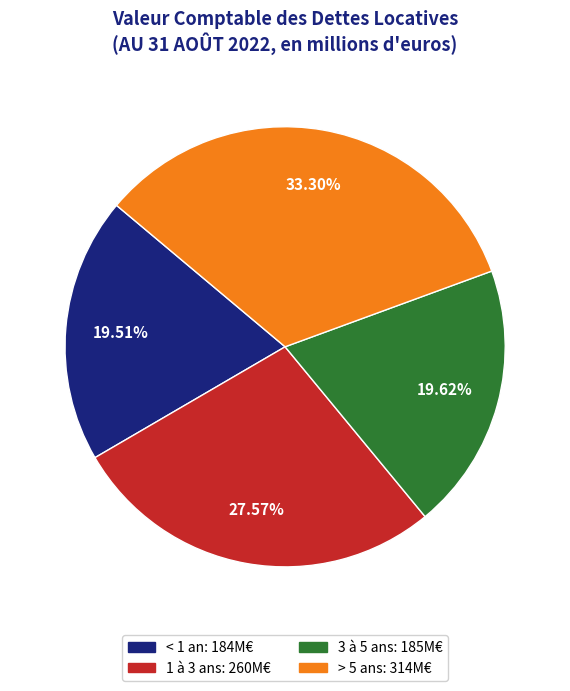

Does < 1 an represent more than half of the total?

No